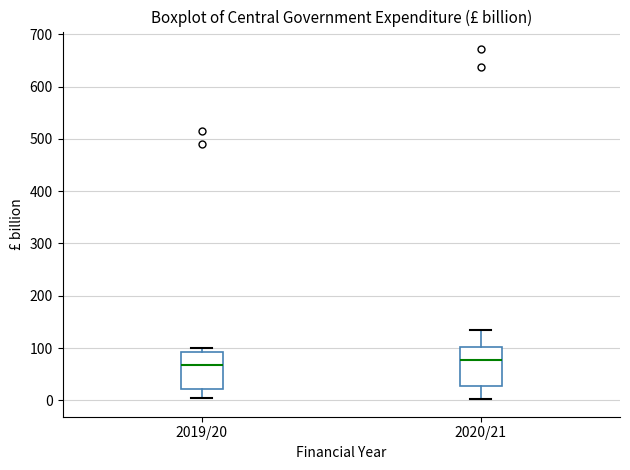

Reading left to right, read every box against the y-axis: the position of its median line, the range the box covers, and the ends of its whiskers. The values are not printed on the chart, so give them approximately, as read against the axis.

2019/20: median 70, box 20 to 90, whiskers 0 to 100
2020/21: median 80, box 30 to 100, whiskers 0 to 130